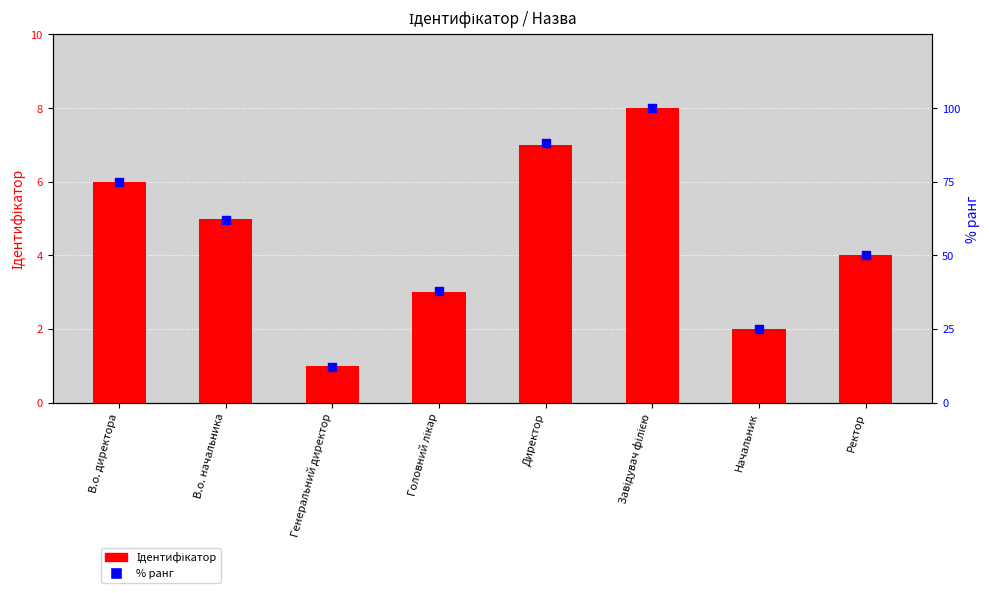

At how many categories does at least one series exceed 7?

8